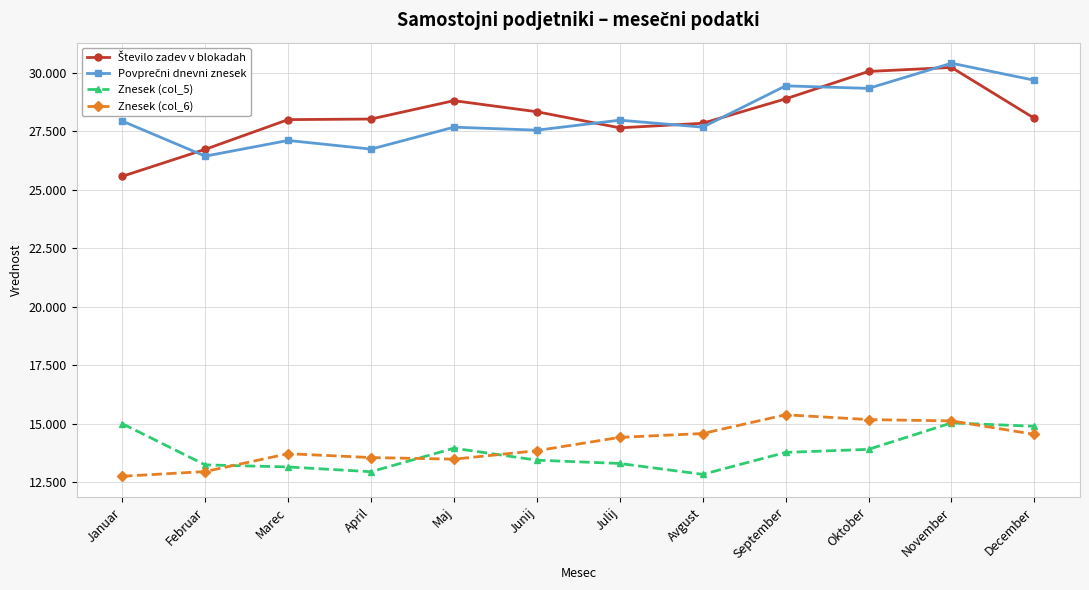

Does the chart have visible grid lines?

Yes